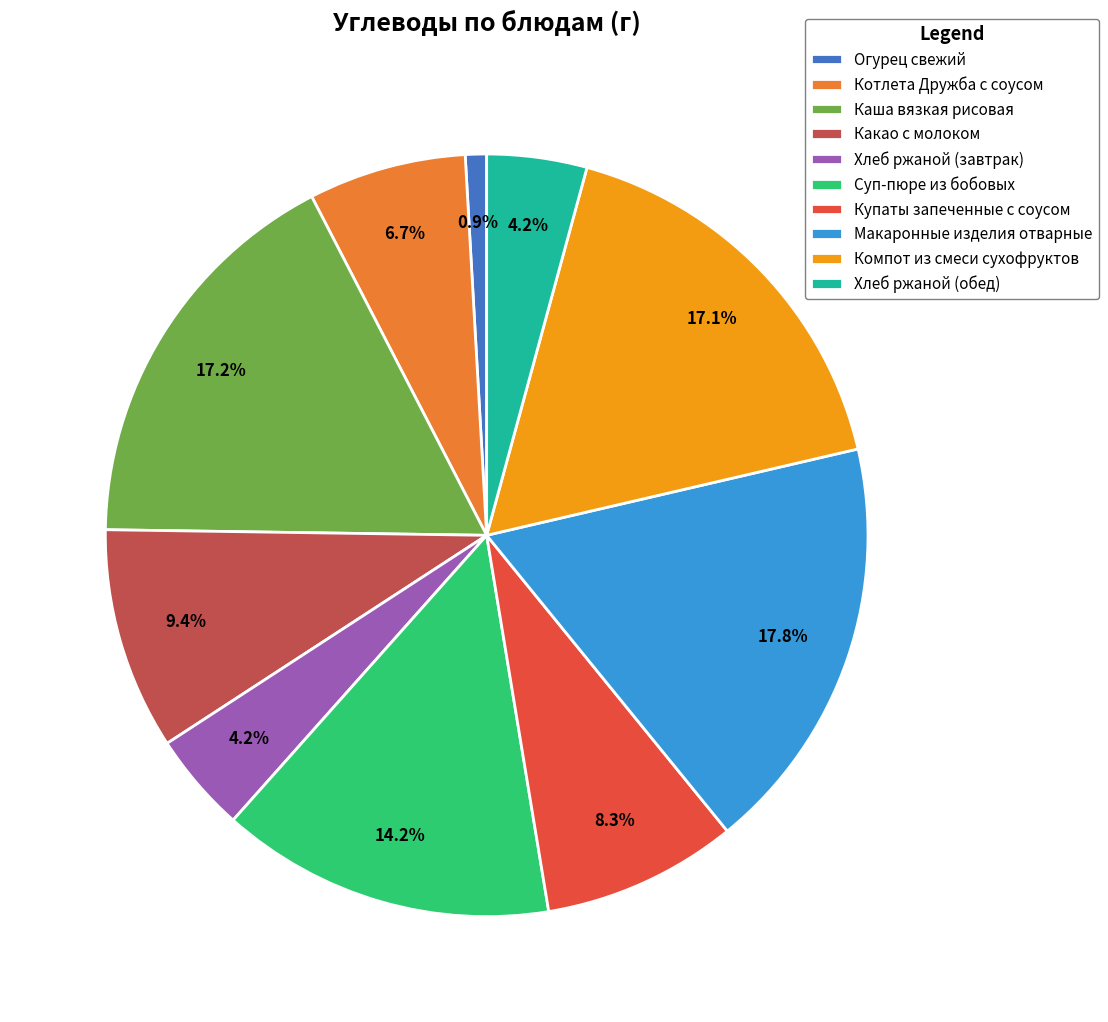

Which category has the biggest portion of the pie?

Макаронные изделия отварные